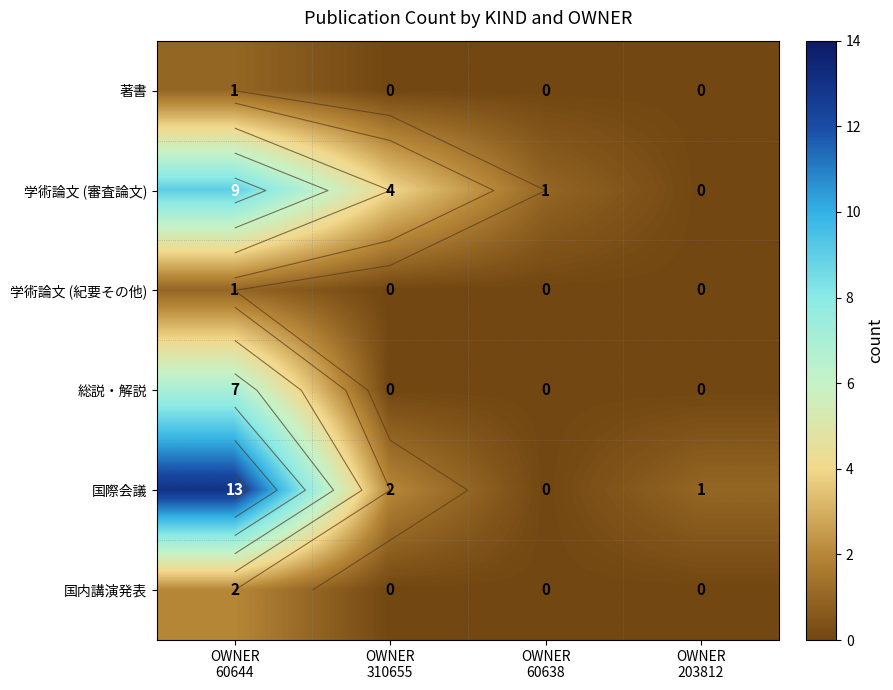

What is the greatest value displayed?

13